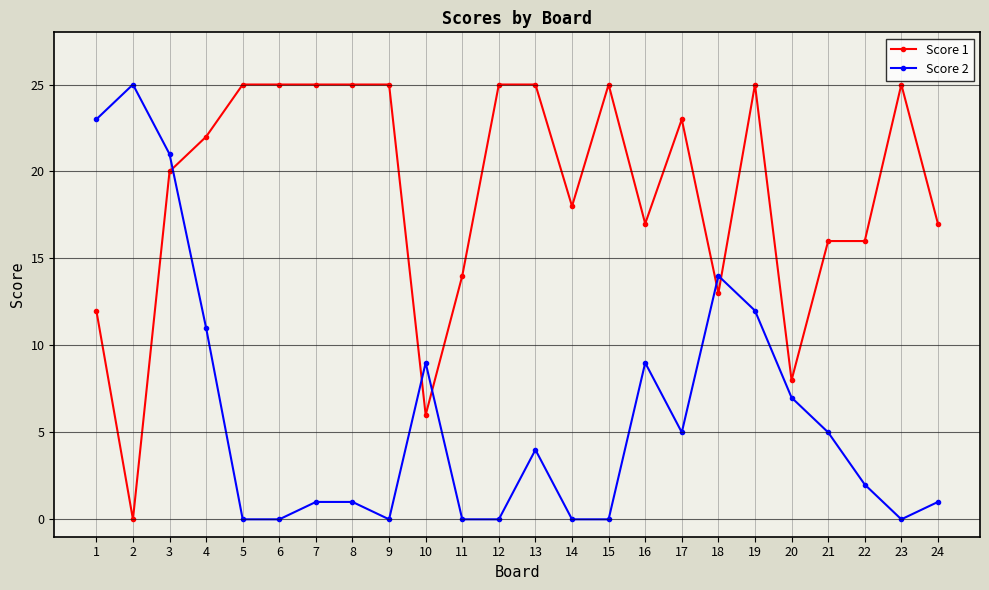

The value of Score 1 at 14 is 18. True or false?

True